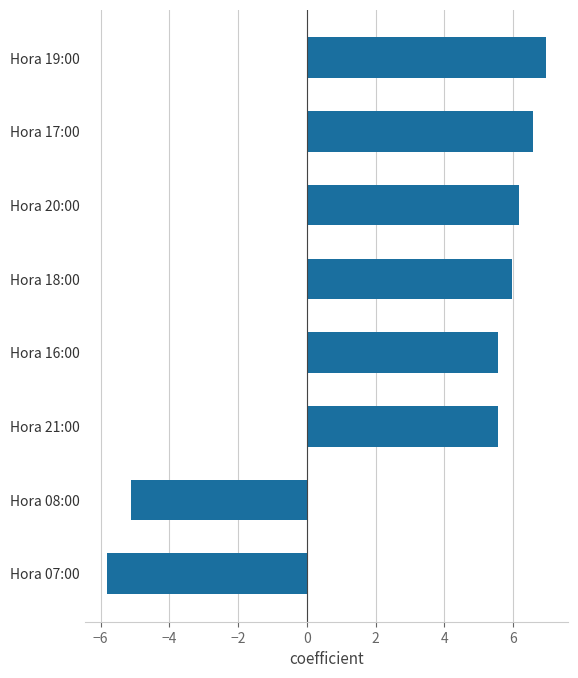

What is the sum of the values at Hora 08:00 and Hora 21:00?

0.4